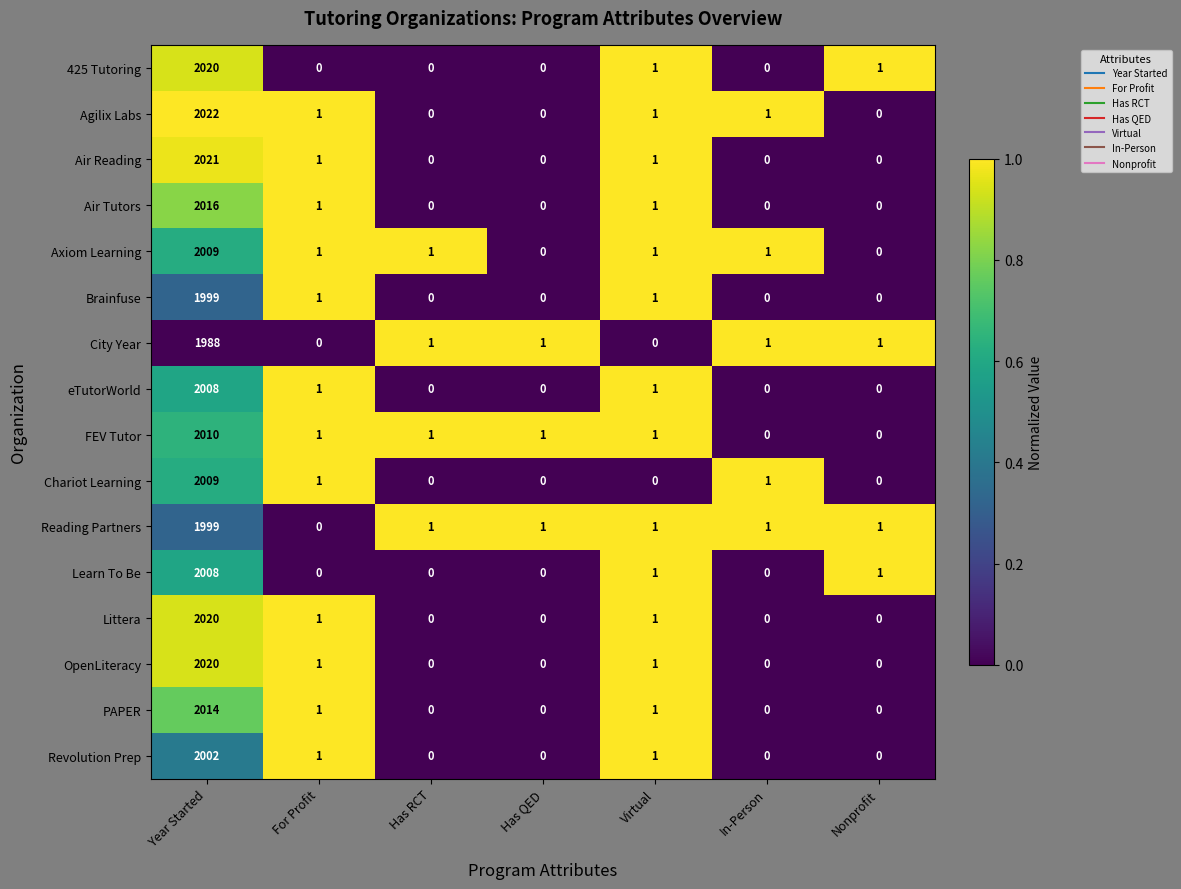

The value of eTutorWorld at For Profit is 1. True or false?

True